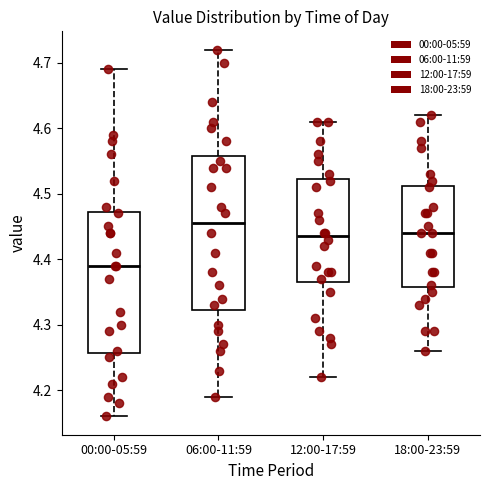

Reading left to right, transcribe this box plot: for each box, give where its median line is, the range the box spans, and where its two whiskers end, as read against the y-axis. The values are not printed on the chart, so give them approximately, as read against the axis.

00:00-05:59: median 4.39, box 4.26 to 4.47, whiskers 4.16 to 4.69
06:00-11:59: median 4.46, box 4.32 to 4.56, whiskers 4.19 to 4.72
12:00-17:59: median 4.44, box 4.37 to 4.52, whiskers 4.22 to 4.61
18:00-23:59: median 4.44, box 4.36 to 4.51, whiskers 4.26 to 4.62